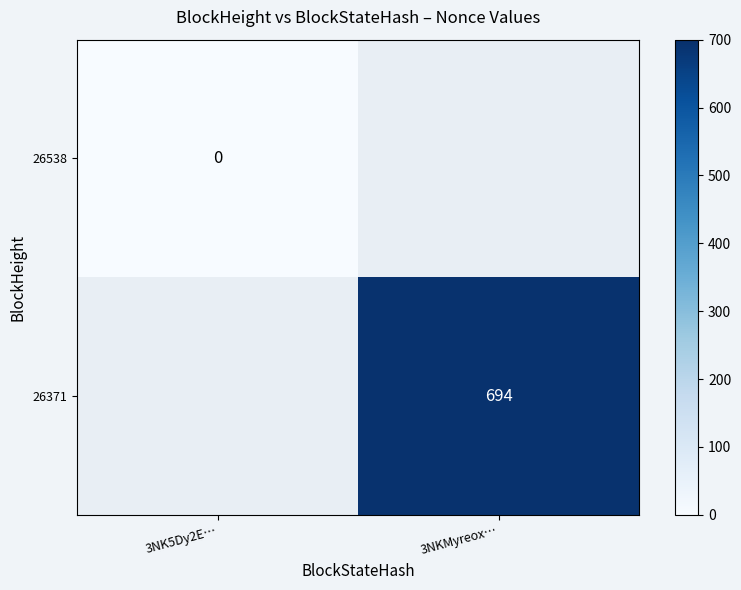

The 26371 series shows 694 at 3NKMyreox…. True or false?

True